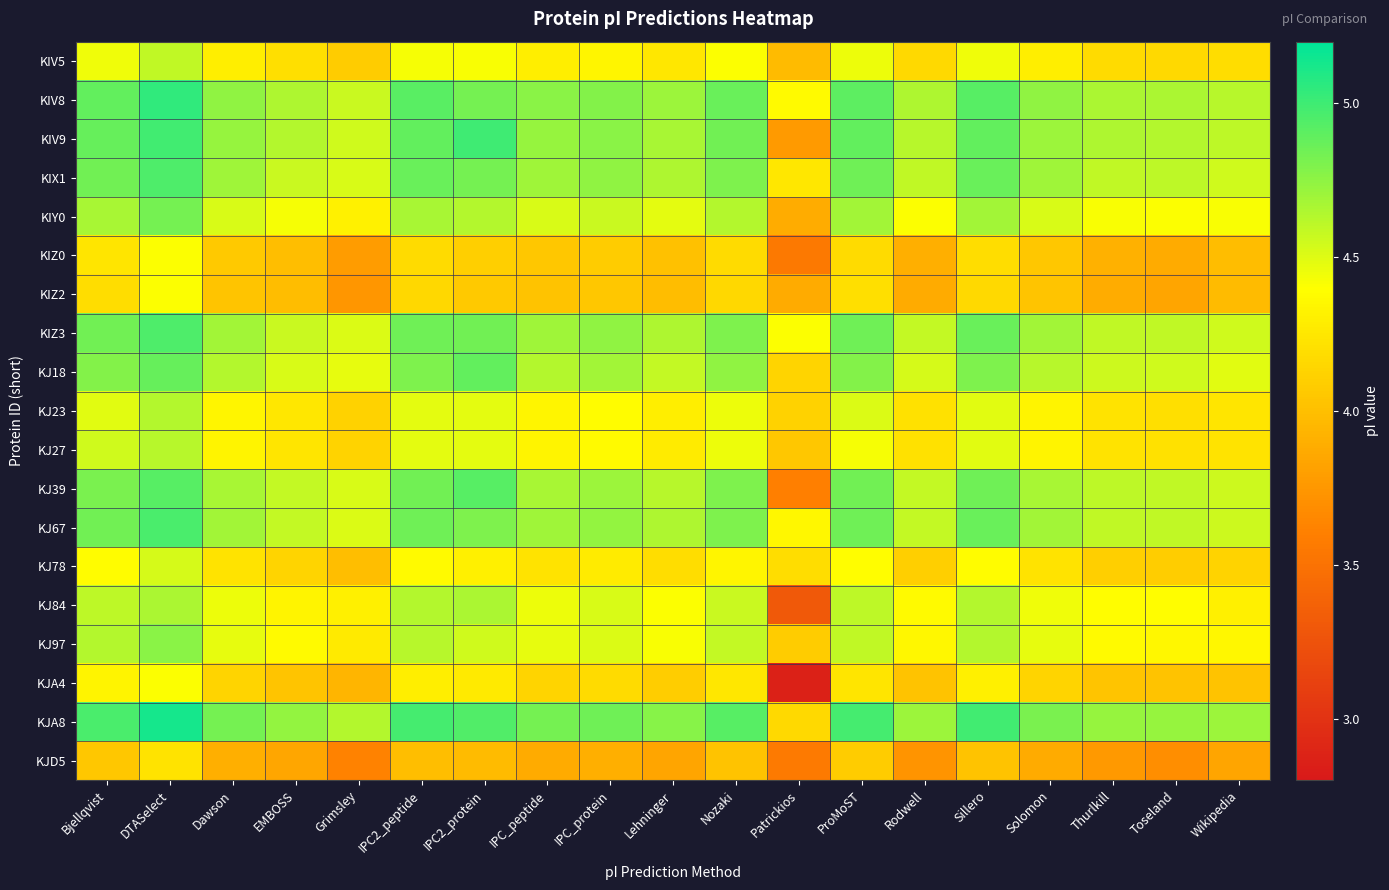

Count the number of categories in the chart.

19